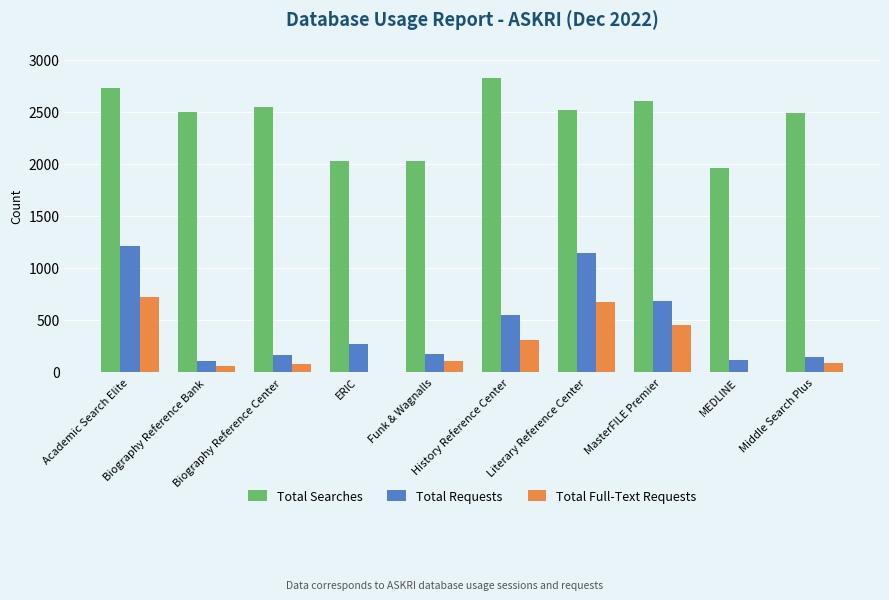

What is the highest value of the Total Requests series?

1213